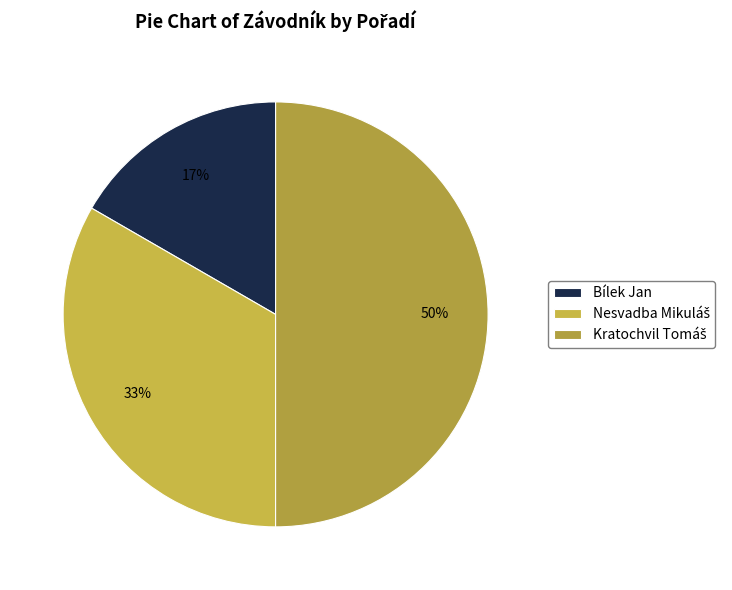

Which category has the smallest portion of the pie?

Bílek Jan